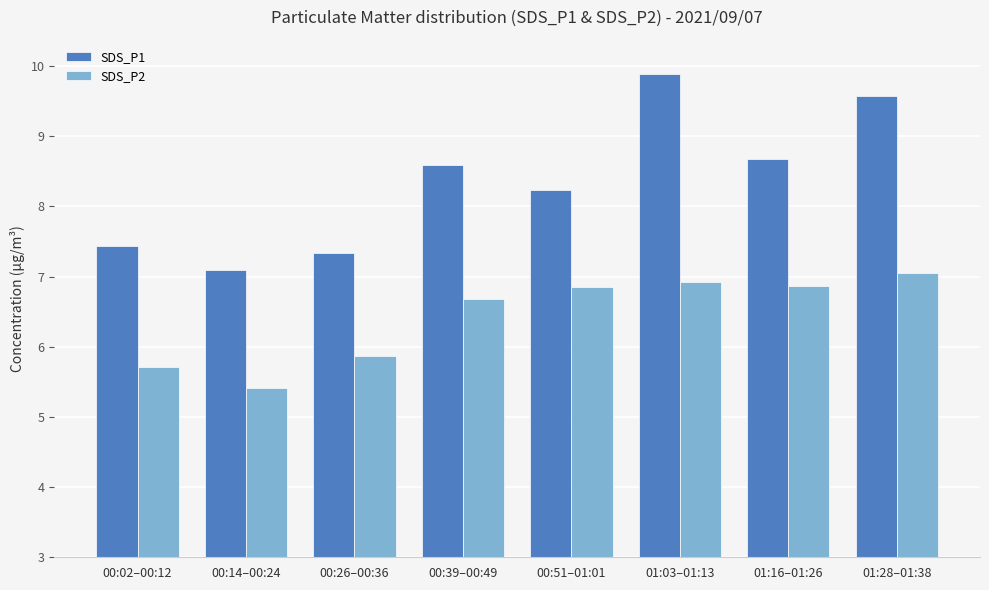

How many bars are there in each group?

2